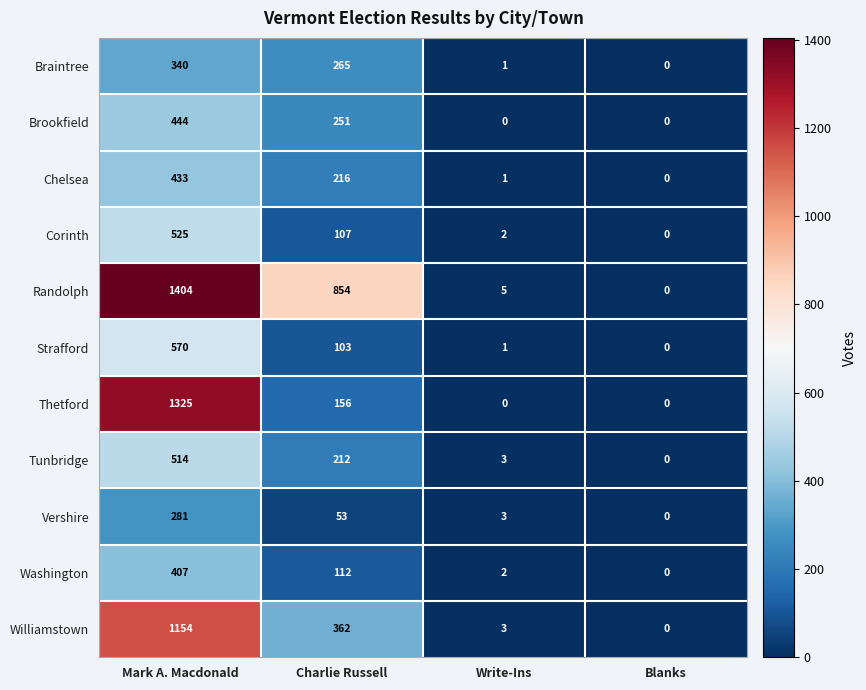

At which label does Washington reach its peak?

Mark A. Macdonald